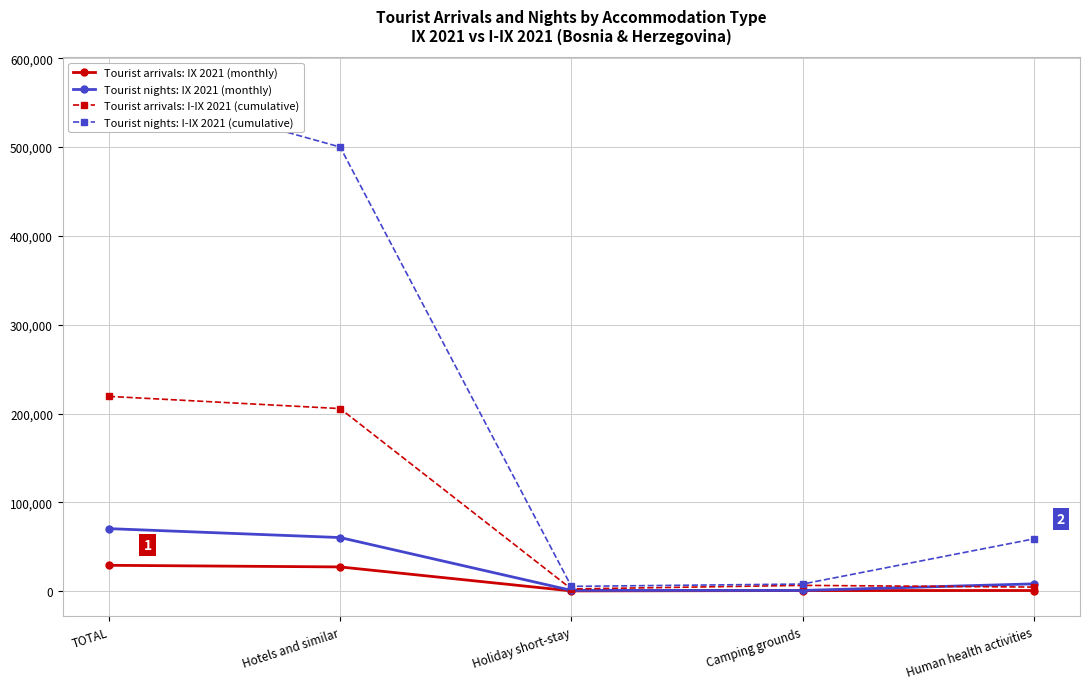

List the labels in order of Tourist arrivals: IX 2021 (monthly) value, smallest first.

Holiday short-stay, Camping grounds, Human health activities, Hotels and similar, TOTAL